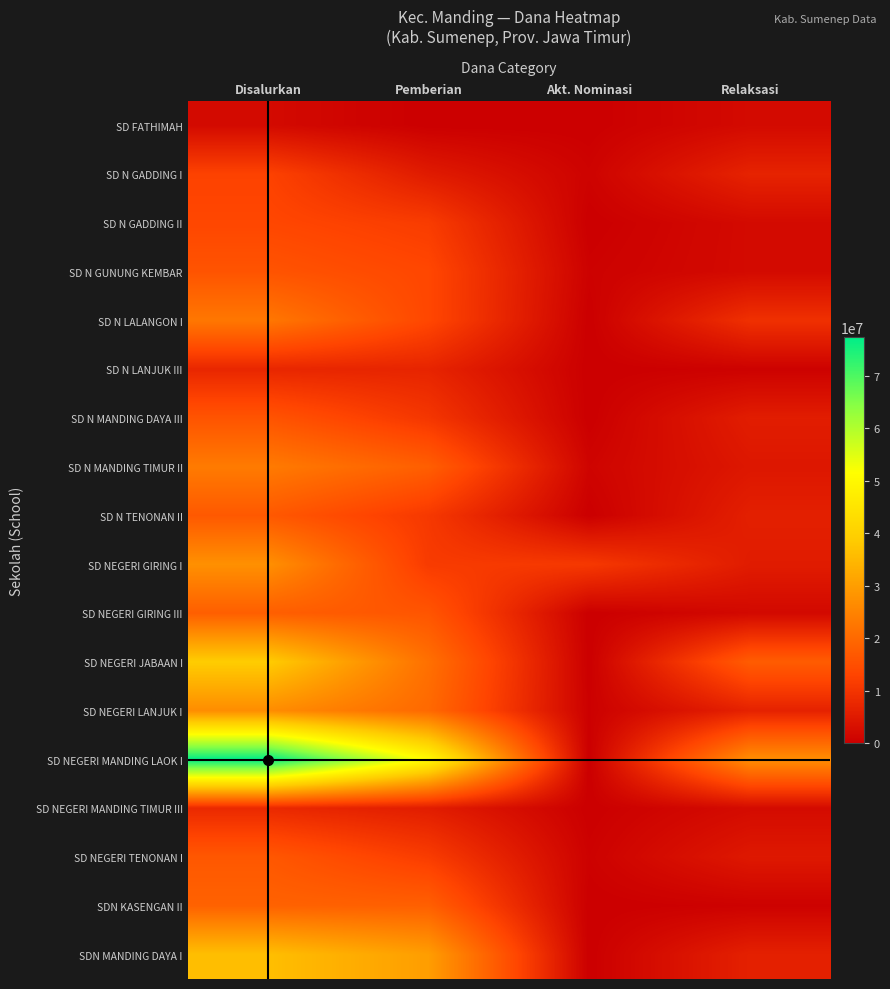

At Pemberian, list the series in order from largest to smallest.

SD NEGERI MANDING LAOK I, SDN MANDING DAYA I, SD NEGERI JABAAN I, SD NEGERI LANJUK I, SDN KASENGAN II, SD N MANDING TIMUR II, SD NEGERI GIRING III, SD N GUNUNG KEMBAR, SD N LALANGON I, SD N GADDING II, SD NEGERI TENONAN I, SD NEGERI GIRING I, SD N TENONAN II, SD N MANDING DAYA III, SD N LANJUK III, SD NEGERI MANDING TIMUR III, SD N GADDING I, SD FATHIMAH